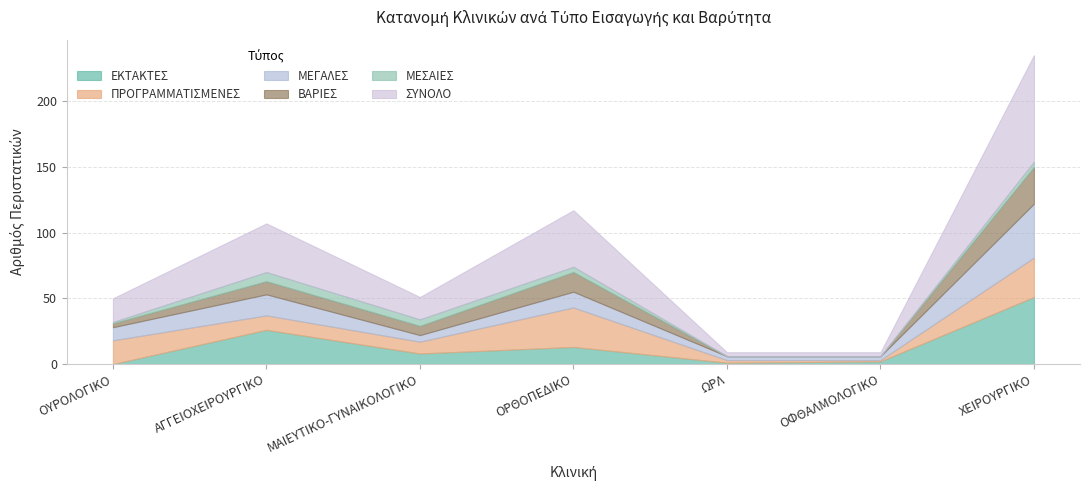

Reading left to right, extract all data points from this chart.

ΕΚΤΑΚΤΕΣ: ΟΥΡΟΛΟΓΙΚΟ=0	ΑΓΓΕΙΟΧΕΙΡΟΥΡΓΙΚΟ=26	ΜΑΙΕΥΤΙΚΟ-ΓΥΝΑΙΚΟΛΟΓΙΚΟ=8	ΟΡΘΟΠΕΔΙΚΟ=13	ΩΡΛ=1	ΟΦΘΑΛΜΟΛΟΓΙΚΟ=2	ΧΕΙΡΟΥΡΓΙΚΟ=51
ΠΡΟΓΡΑΜΜΑΤΙΣΜΕΝΕΣ: ΟΥΡΟΛΟΓΙΚΟ=18	ΑΓΓΕΙΟΧΕΙΡΟΥΡΓΙΚΟ=11	ΜΑΙΕΥΤΙΚΟ-ΓΥΝΑΙΚΟΛΟΓΙΚΟ=9	ΟΡΘΟΠΕΔΙΚΟ=30	ΩΡΛ=2	ΟΦΘΑΛΜΟΛΟΓΙΚΟ=1	ΧΕΙΡΟΥΡΓΙΚΟ=30
ΜΕΓΑΛΕΣ: ΟΥΡΟΛΟΓΙΚΟ=10	ΑΓΓΕΙΟΧΕΙΡΟΥΡΓΙΚΟ=16	ΜΑΙΕΥΤΙΚΟ-ΓΥΝΑΙΚΟΛΟΓΙΚΟ=5	ΟΡΘΟΠΕΔΙΚΟ=12	ΩΡΛ=3	ΟΦΘΑΛΜΟΛΟΓΙΚΟ=3	ΧΕΙΡΟΥΡΓΙΚΟ=41
ΒΑΡΙΕΣ: ΟΥΡΟΛΟΓΙΚΟ=3	ΑΓΓΕΙΟΧΕΙΡΟΥΡΓΙΚΟ=10	ΜΑΙΕΥΤΙΚΟ-ΓΥΝΑΙΚΟΛΟΓΙΚΟ=7	ΟΡΘΟΠΕΔΙΚΟ=15	ΩΡΛ=0	ΟΦΘΑΛΜΟΛΟΓΙΚΟ=0	ΧΕΙΡΟΥΡΓΙΚΟ=28
ΜΕΣΑΙΕΣ: ΟΥΡΟΛΟΓΙΚΟ=1	ΑΓΓΕΙΟΧΕΙΡΟΥΡΓΙΚΟ=7	ΜΑΙΕΥΤΙΚΟ-ΓΥΝΑΙΚΟΛΟΓΙΚΟ=5	ΟΡΘΟΠΕΔΙΚΟ=4	ΩΡΛ=0	ΟΦΘΑΛΜΟΛΟΓΙΚΟ=0	ΧΕΙΡΟΥΡΓΙΚΟ=4
ΣΥΝΟΛΟ: ΟΥΡΟΛΟΓΙΚΟ=18	ΑΓΓΕΙΟΧΕΙΡΟΥΡΓΙΚΟ=37	ΜΑΙΕΥΤΙΚΟ-ΓΥΝΑΙΚΟΛΟΓΙΚΟ=17	ΟΡΘΟΠΕΔΙΚΟ=43	ΩΡΛ=3	ΟΦΘΑΛΜΟΛΟΓΙΚΟ=3	ΧΕΙΡΟΥΡΓΙΚΟ=81